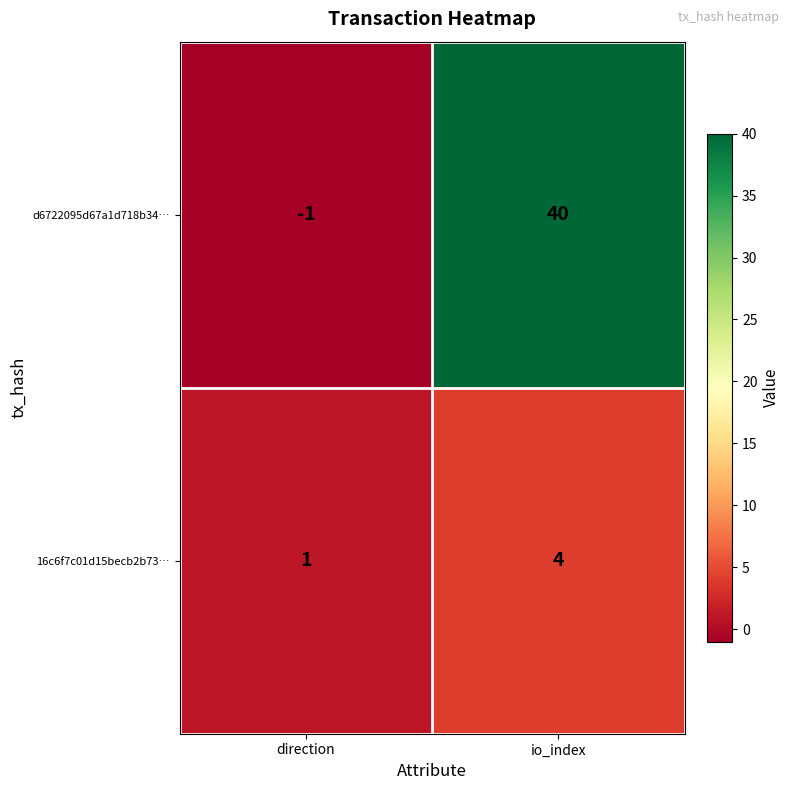

What is the difference between the d6722095d67a1d718b34… values at direction and io_index?

41